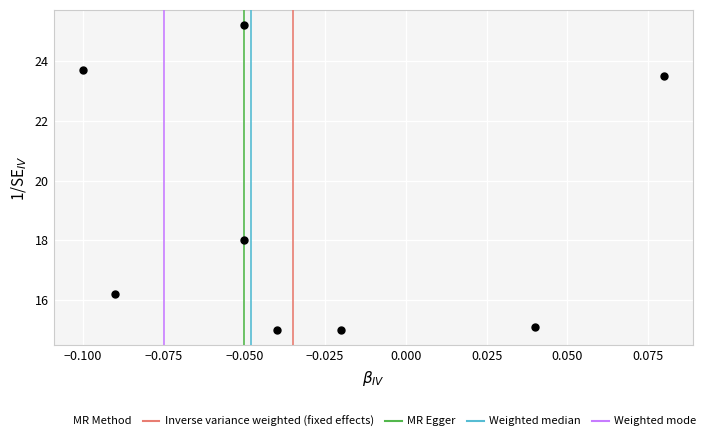

What Y value in the scatter plot is closest to 20?

18.0